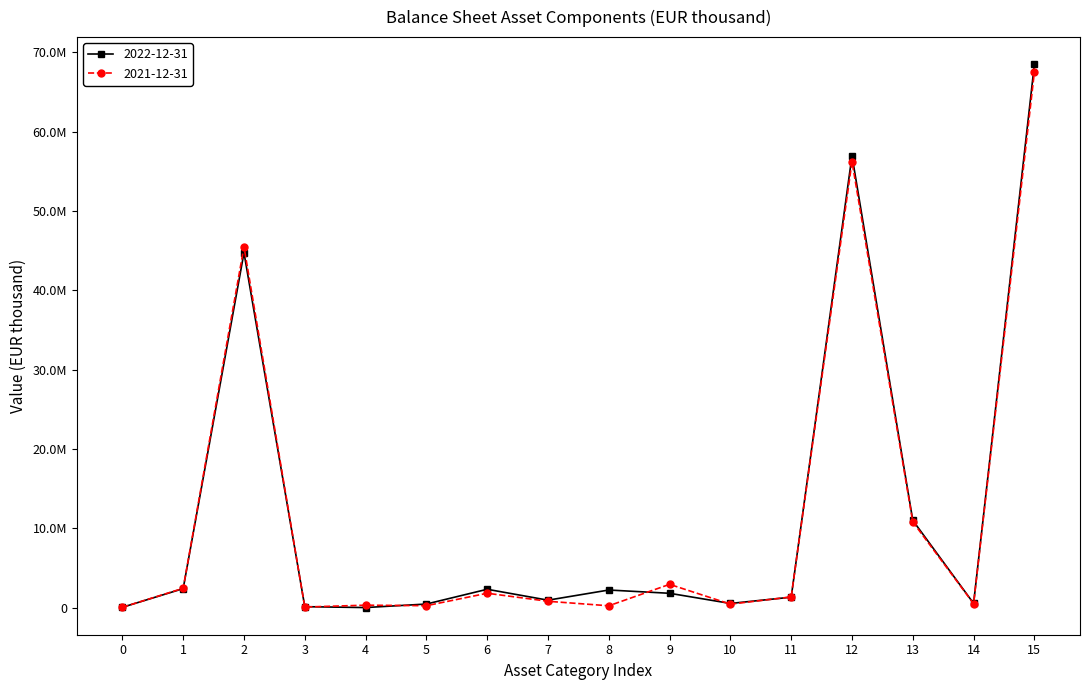

What is the sum of all 2021-12-31 values?

191252710